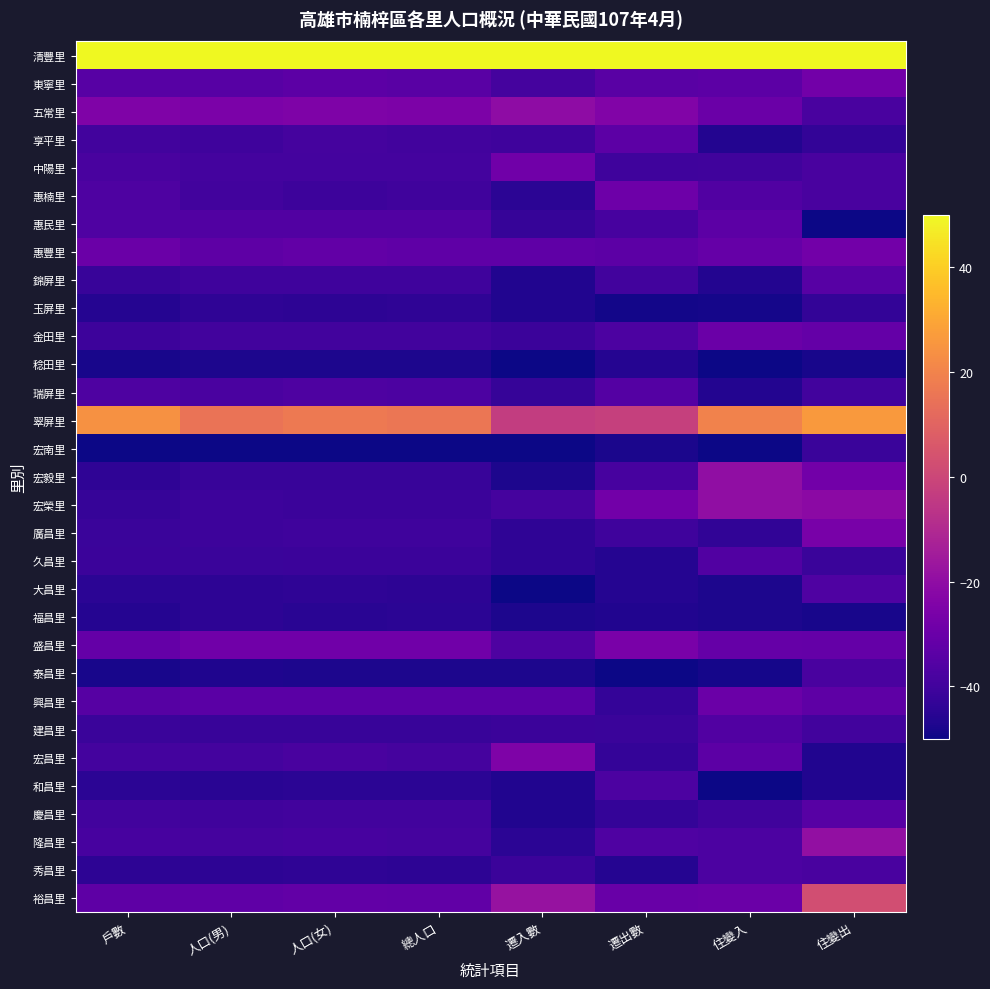

How many categories are shown in the chart?

8